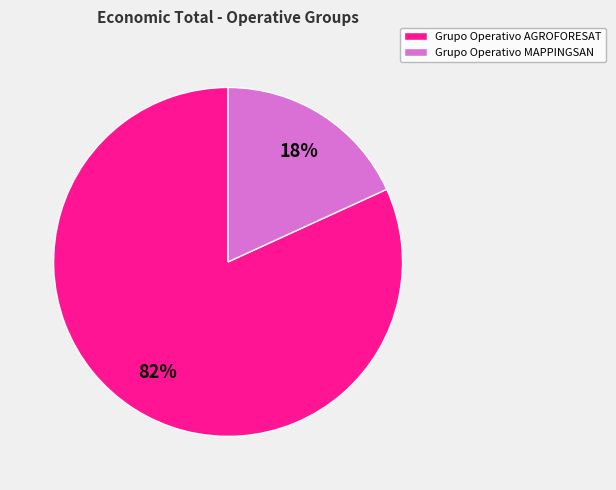

Between Grupo Operativo MAPPINGSAN and Grupo Operativo AGROFORESAT, which is larger?

Grupo Operativo AGROFORESAT